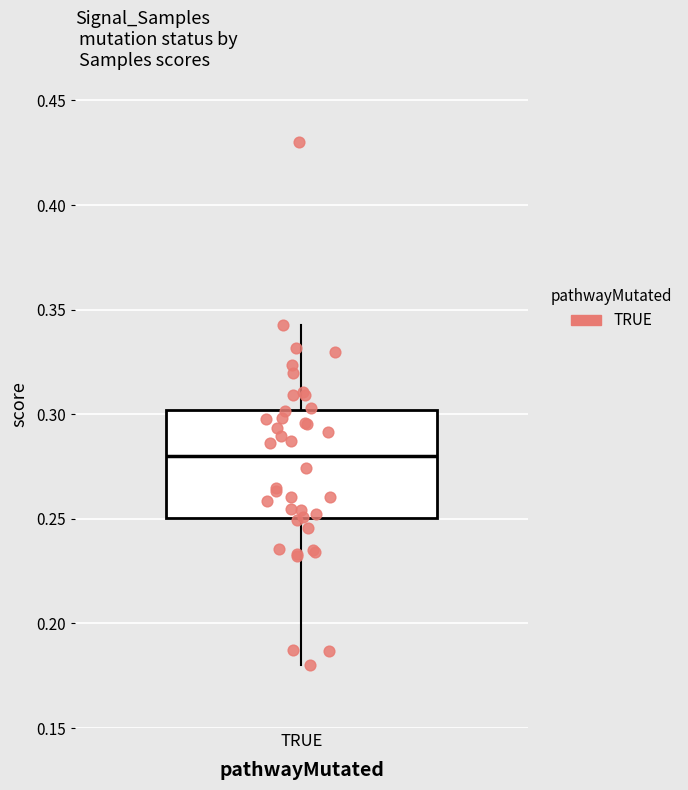

Transcribe this box plot: give where the median line is, the range the box spans, and where the two whiskers end, as read against the y-axis. The values are not printed on the chart, so give them approximately, as read against the axis.

median 0.280, box 0.250 to 0.300, whiskers 0.180 to 0.345